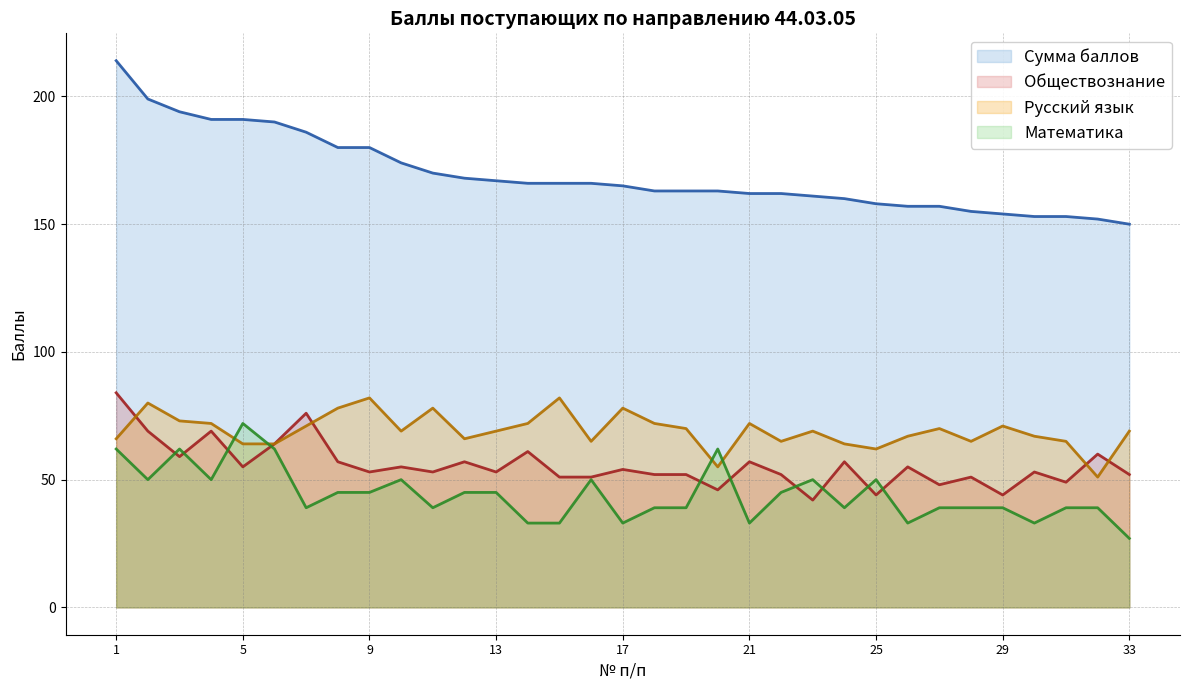

Which has a higher value, 30 or 12?

12